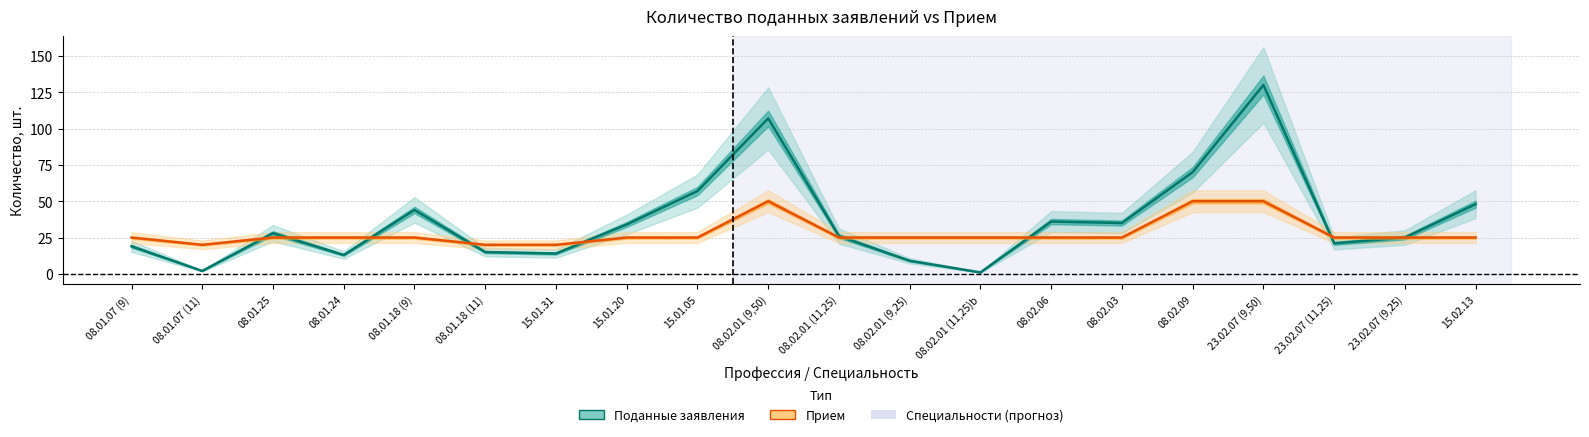

At which label does Прием reach its peak?

08.02.01 (9,50)